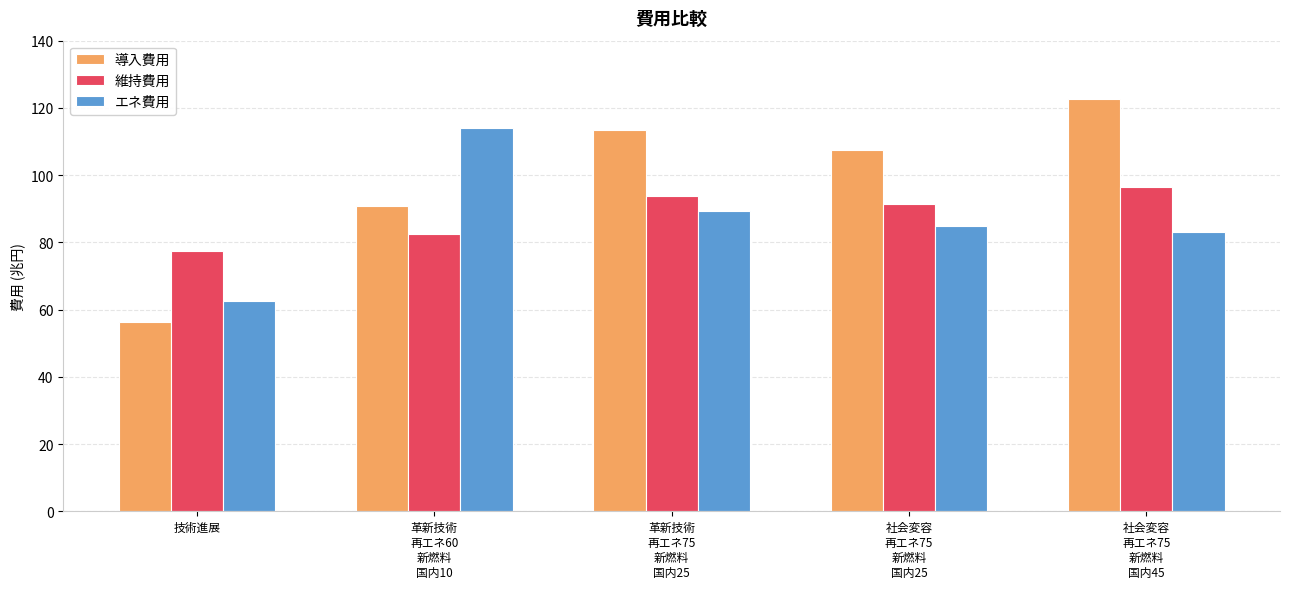

What is the difference between the maximum and minimum values in the 維持費用 series?

19.0